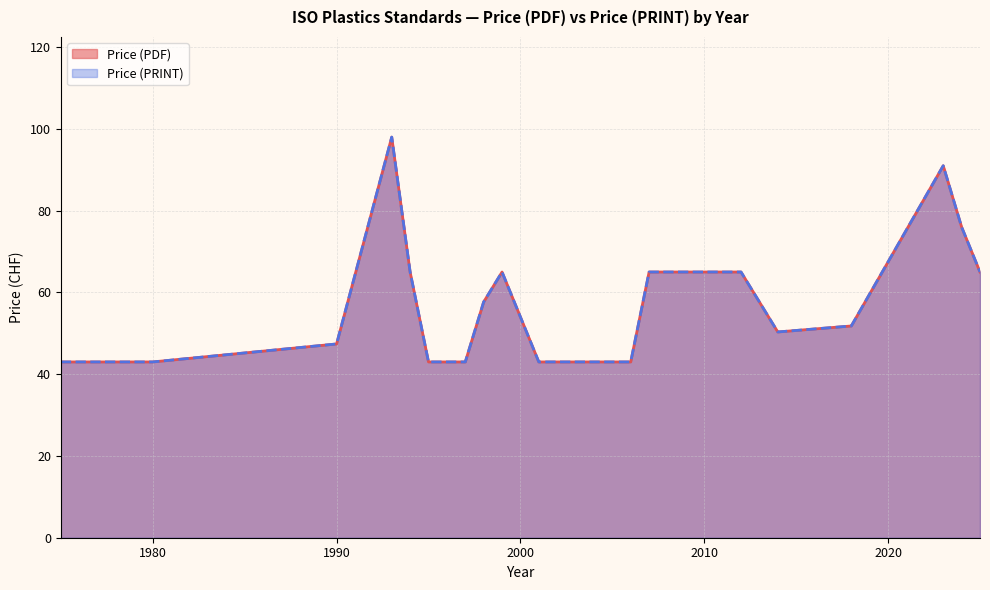

True or false: Price (PRINT) and Price (PDF) intersect in this chart.

False